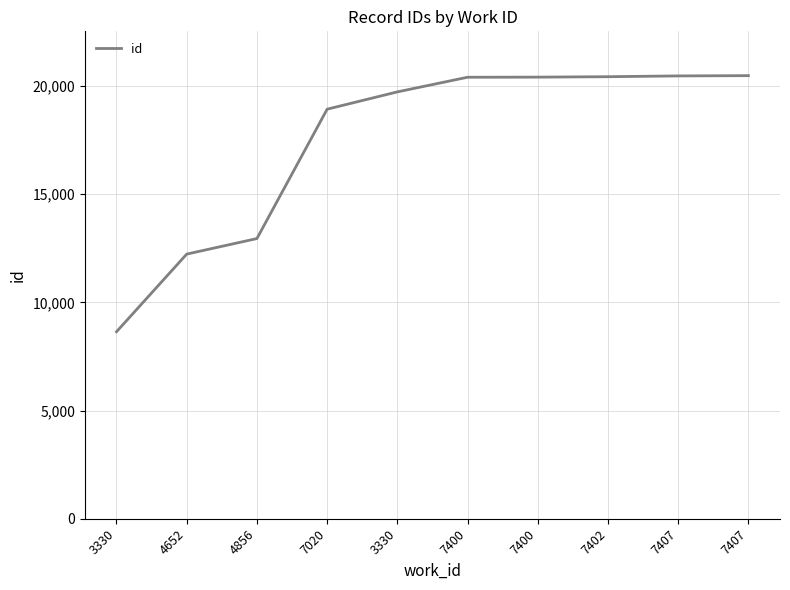

Does the chart display data point markers on the line(s)?

No